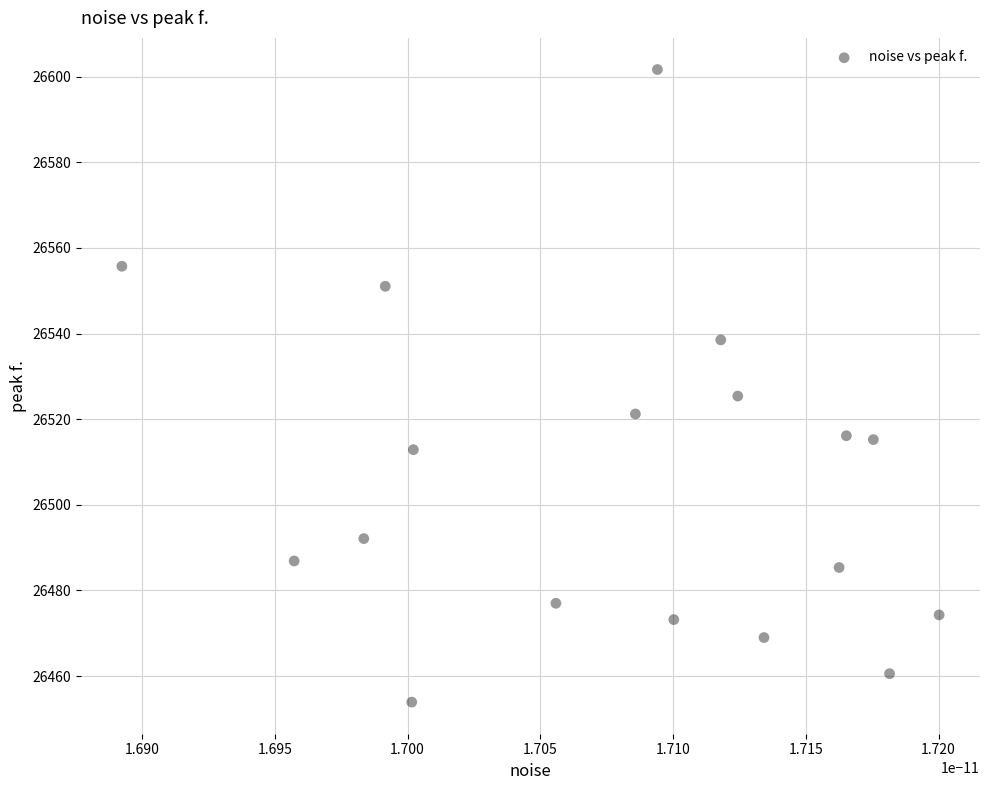

What is the range of Y values (max minus min)?

147.8